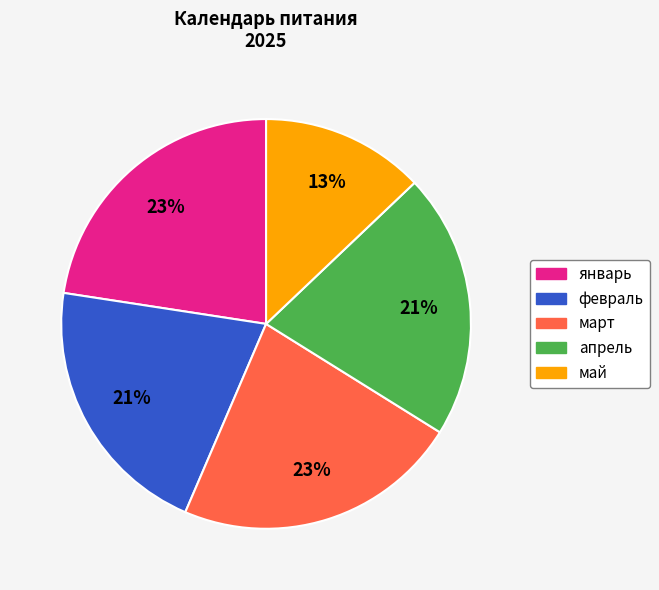

How many slices are in this pie chart?

5